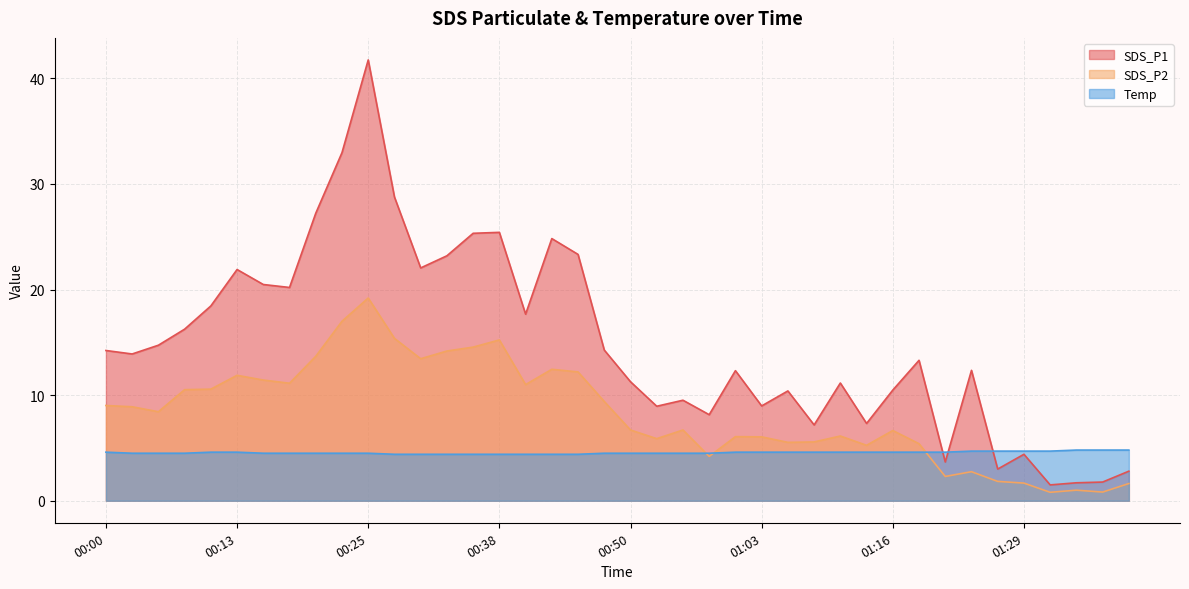

The SDS_P1 series shows 12.3 at 01:01. True or false?

True